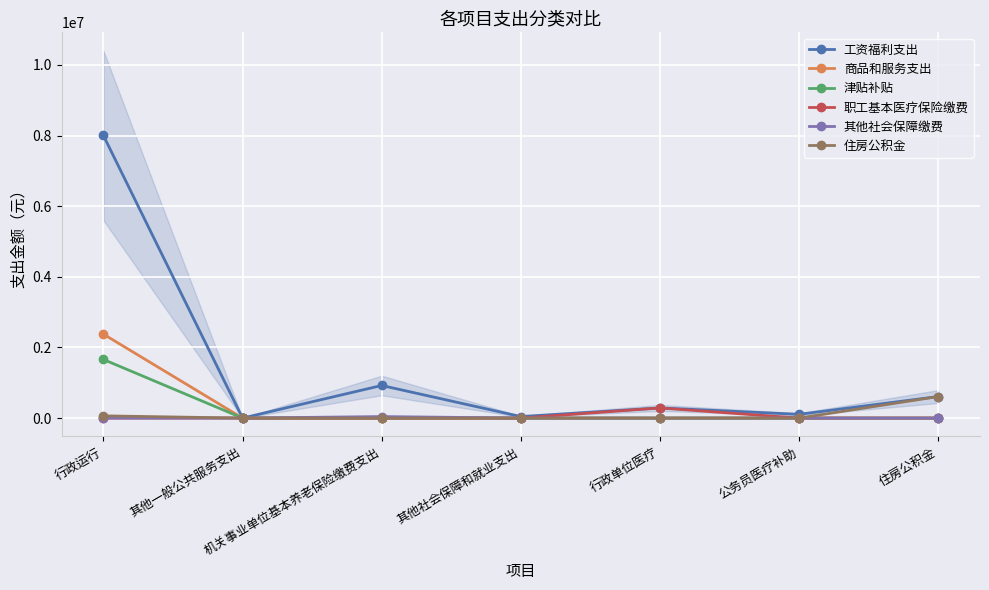

Does the chart display data point markers on the line(s)?

Yes